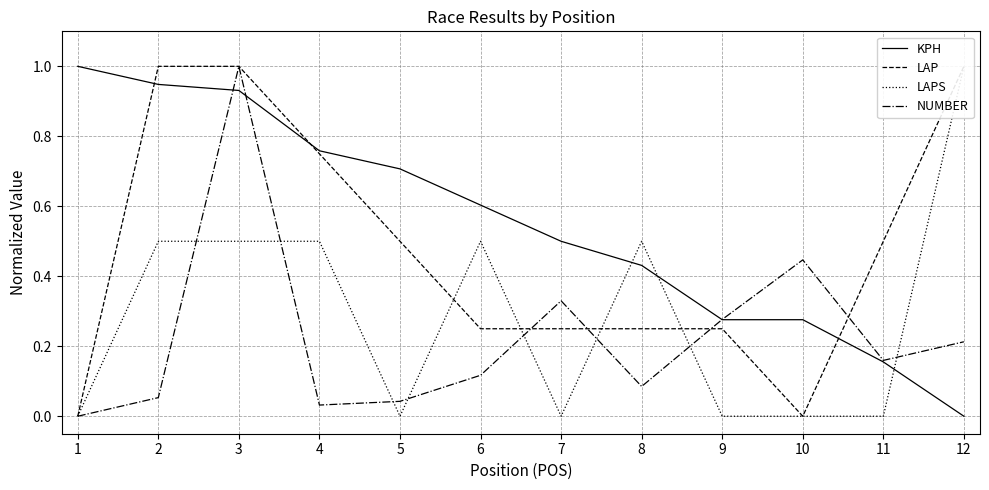

At which label is NUMBER closest to 0?

1